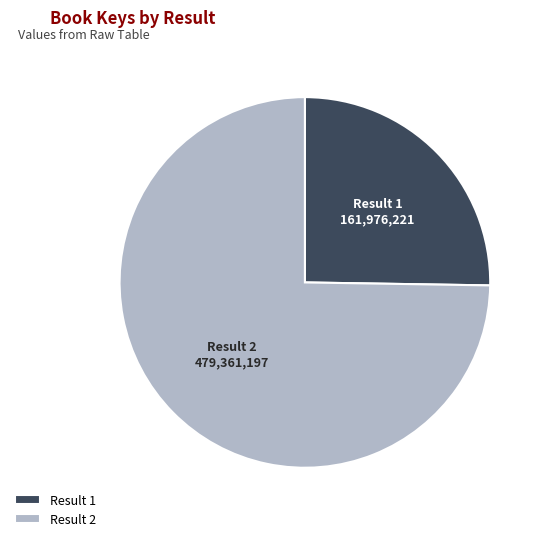

Approximately how many times larger is the value at Result 2 compared to Result 1?

3.0